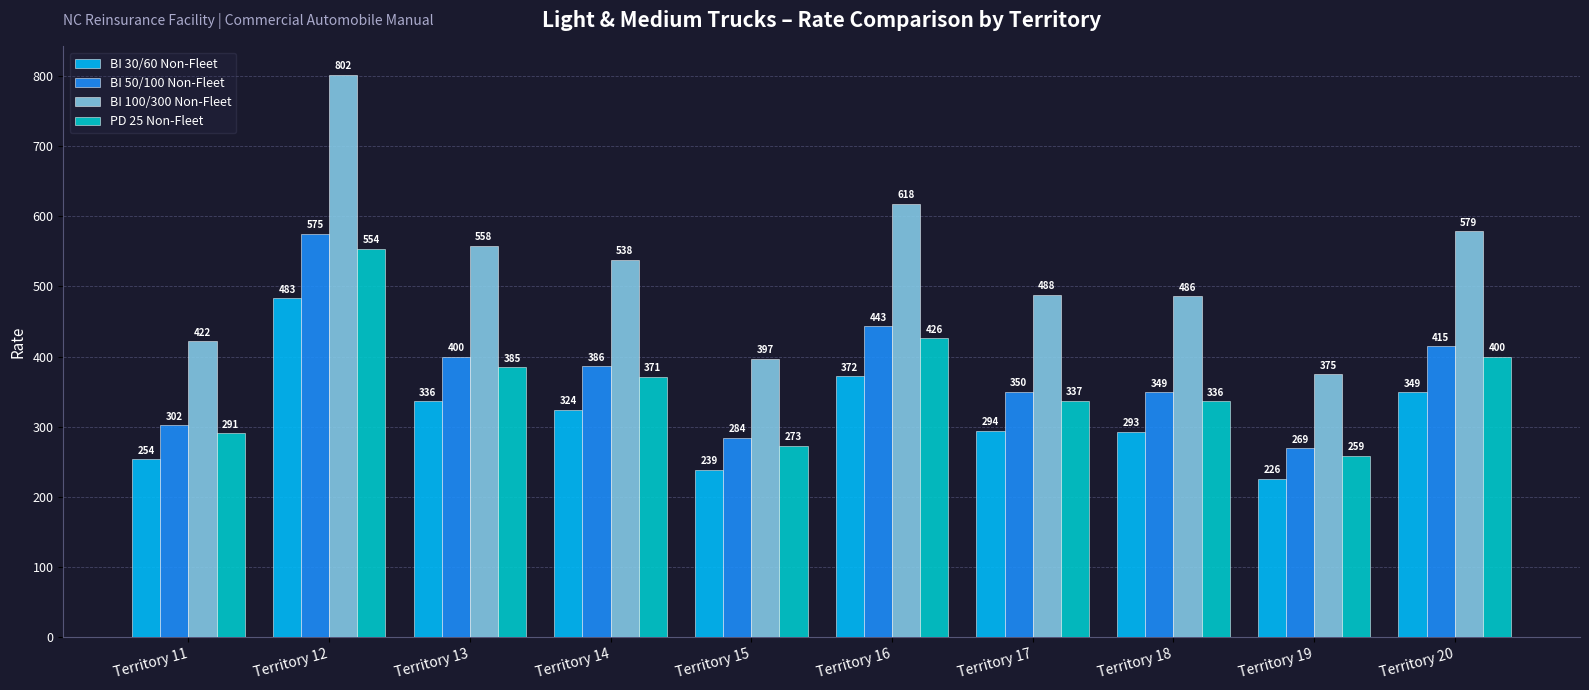

Which series has the largest range (max minus min)?

BI 100/300 Non-Fleet